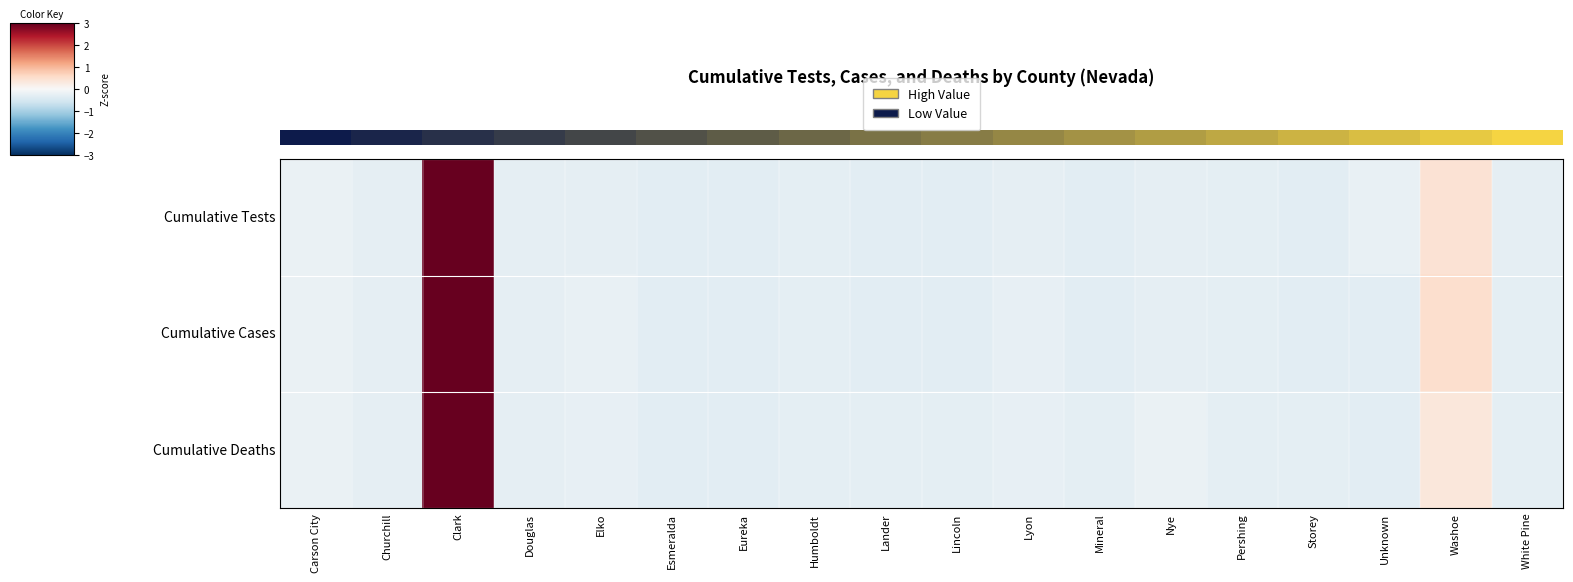

Between Storey and White Pine, which series saw the biggest shift?

row_0